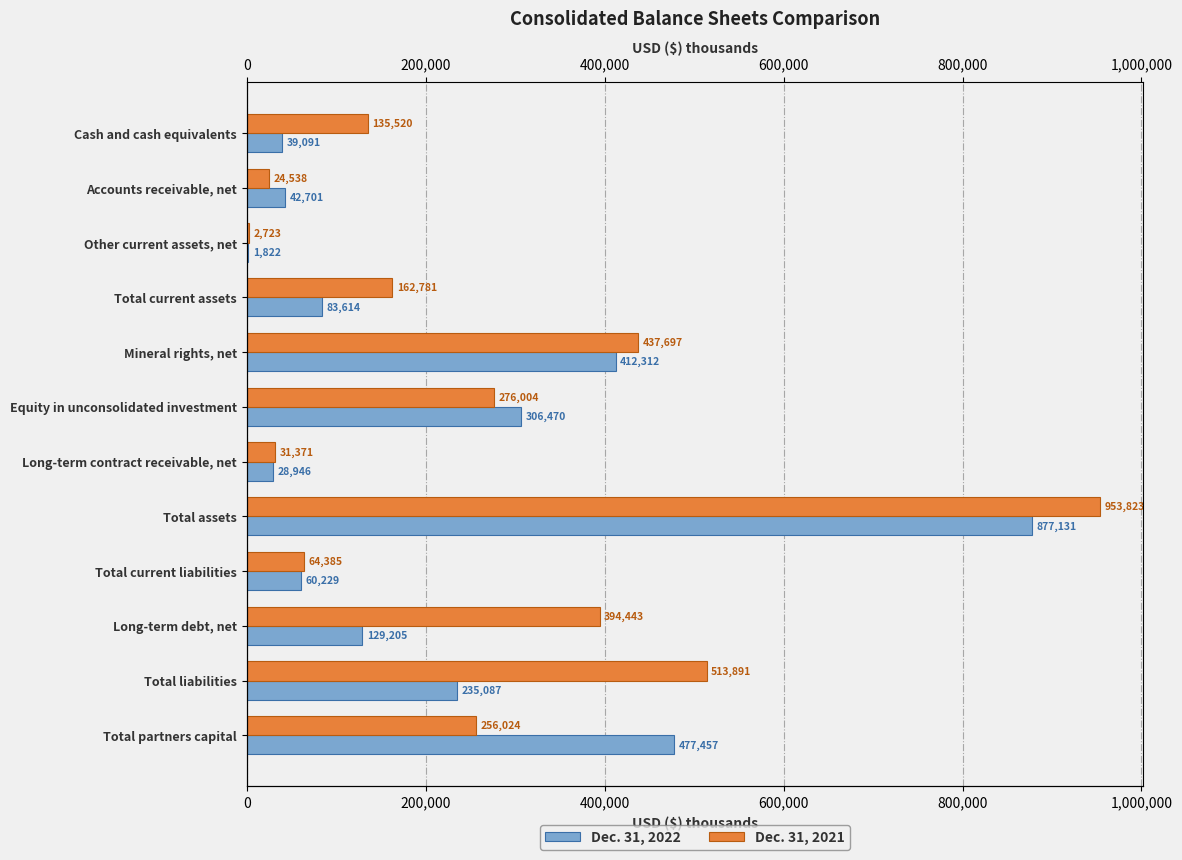

Which series changed the most between Other current assets, net and Mineral rights, net?

Dec. 31, 2021